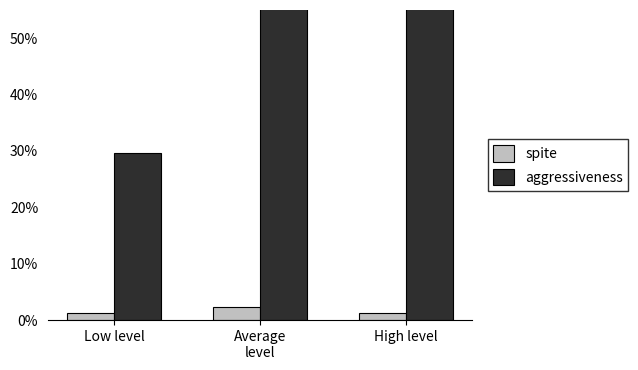

Between High level and Average
level, which is larger?

Average
level